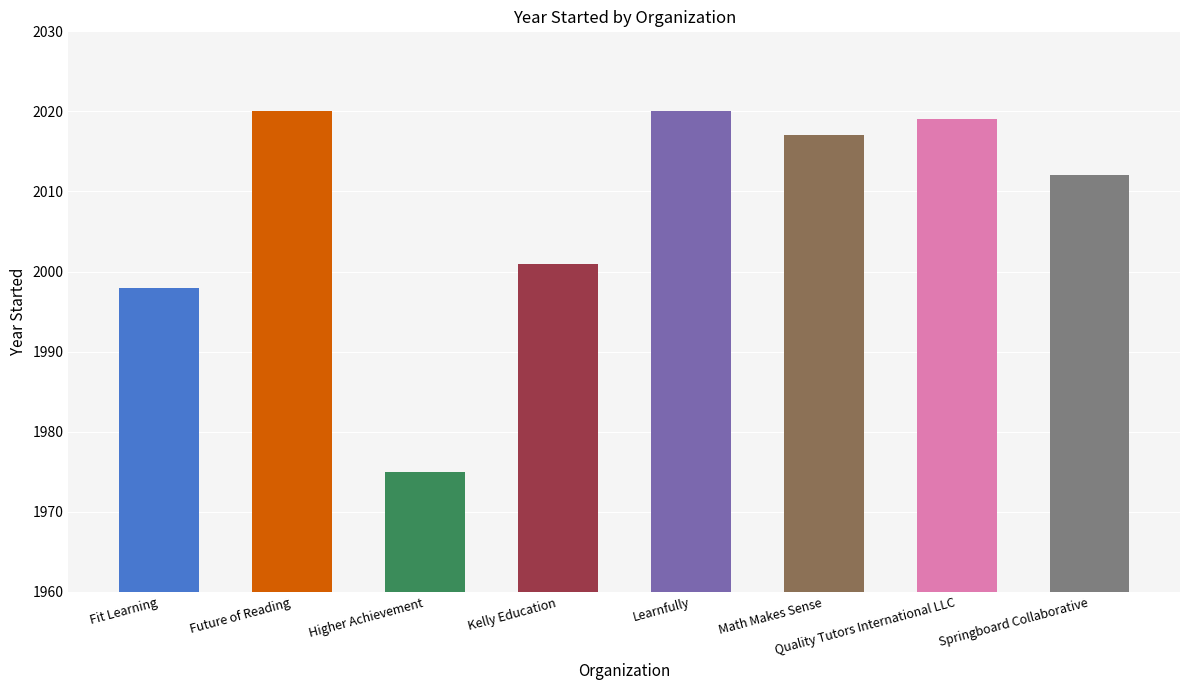

Does the chart contain any negative values?

No